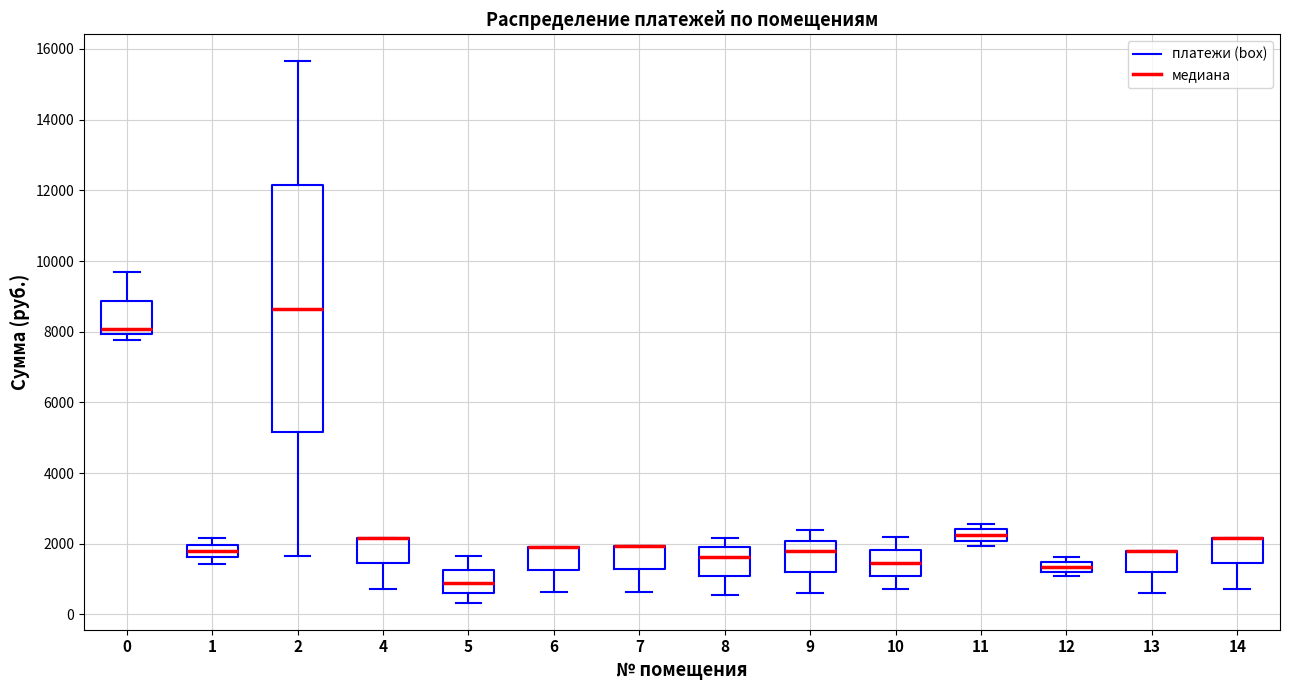

Which box is the tallest, from its lower edge to its upper edge?

2